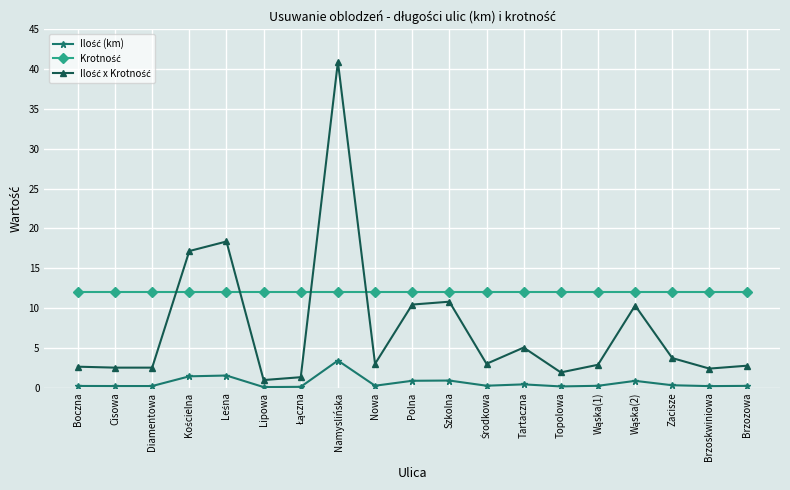

What is the spread (max minus min) of values at Boczna?

11.8